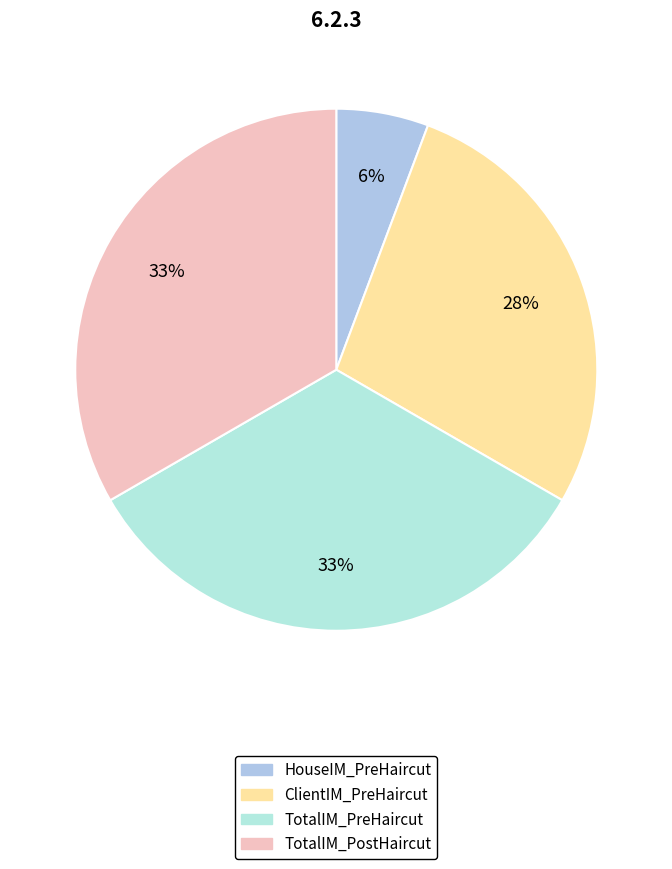

What is the ratio of the value at HouseIM_PreHaircut to the value at TotalIM_PreHaircut?

0.2